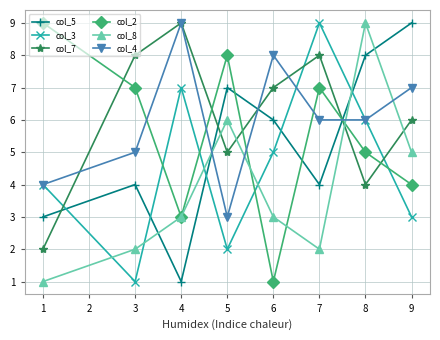

What is the value of the col_4 point at the 2nd from the left?

5